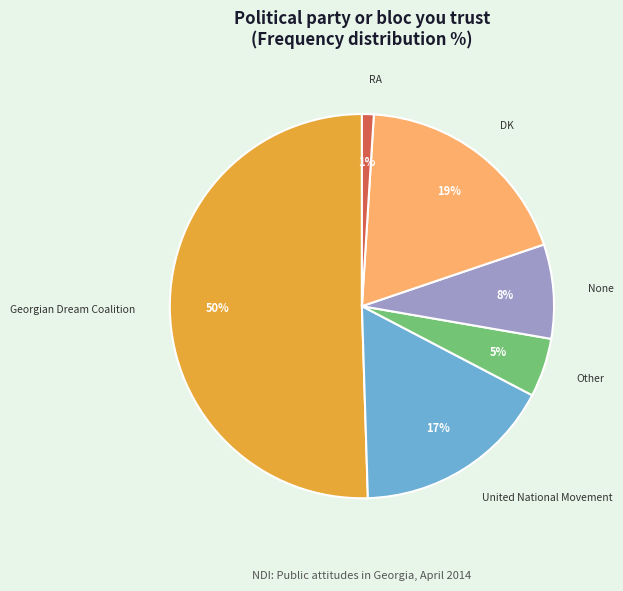

How many slices are in this pie chart?

6